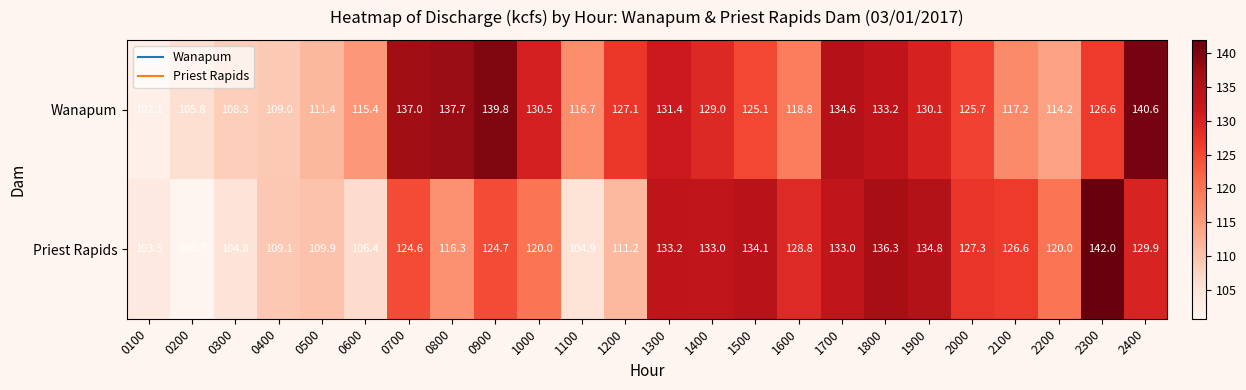

Which series has the largest total across all categories?

Wanapum